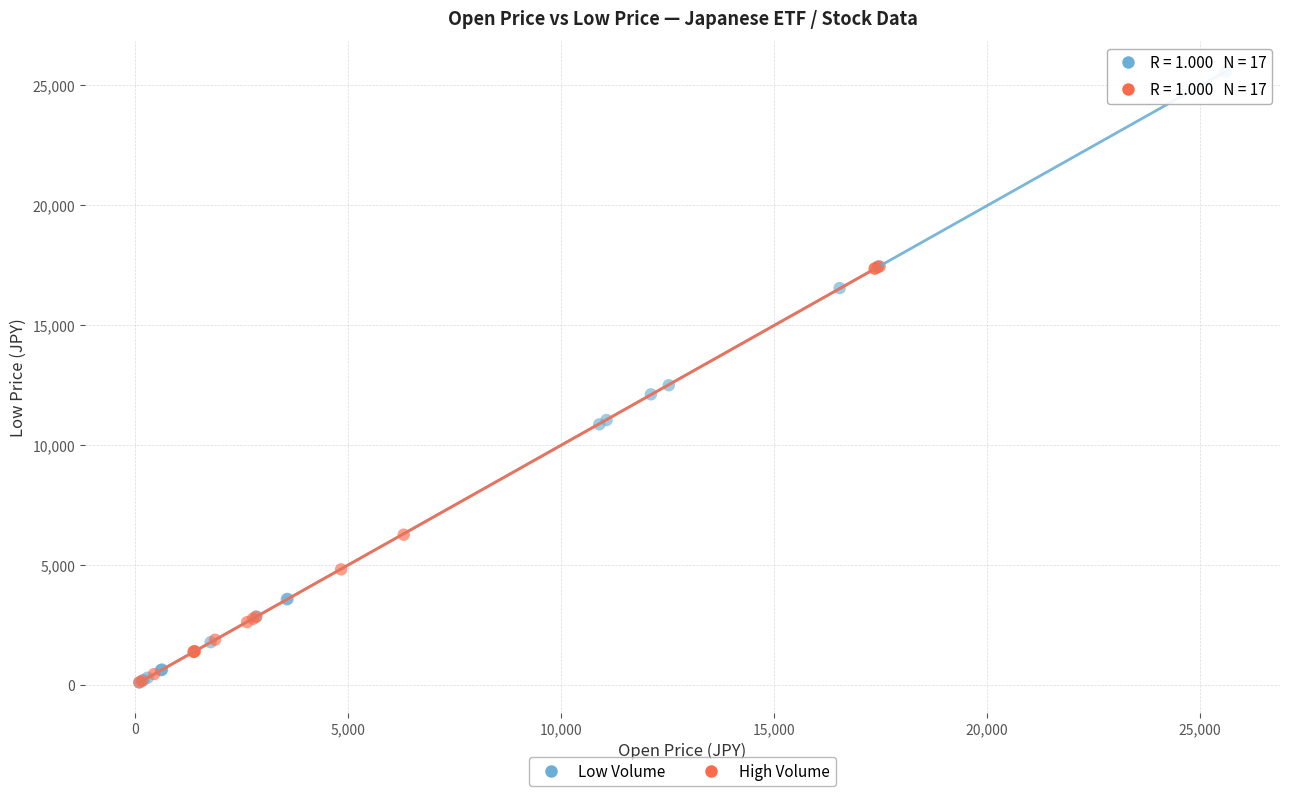

Which series has the widest spread of Y values?

Low Volume